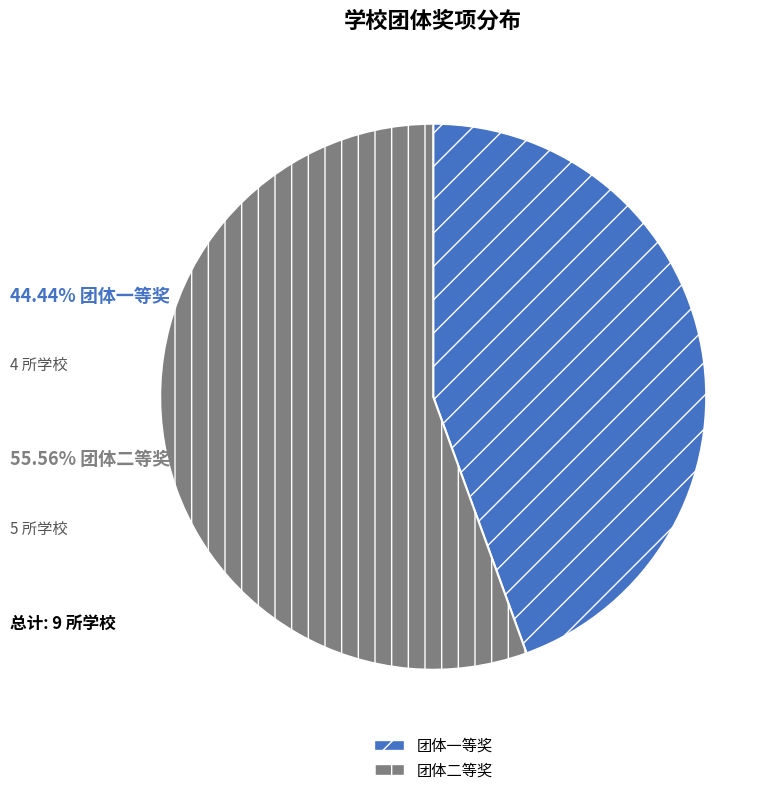

Is it true that 团体一等奖 is 39% of the pie?

False